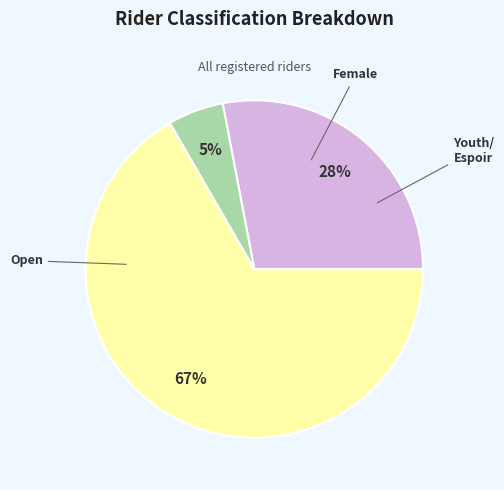

Does any single category account for the majority?

Yes